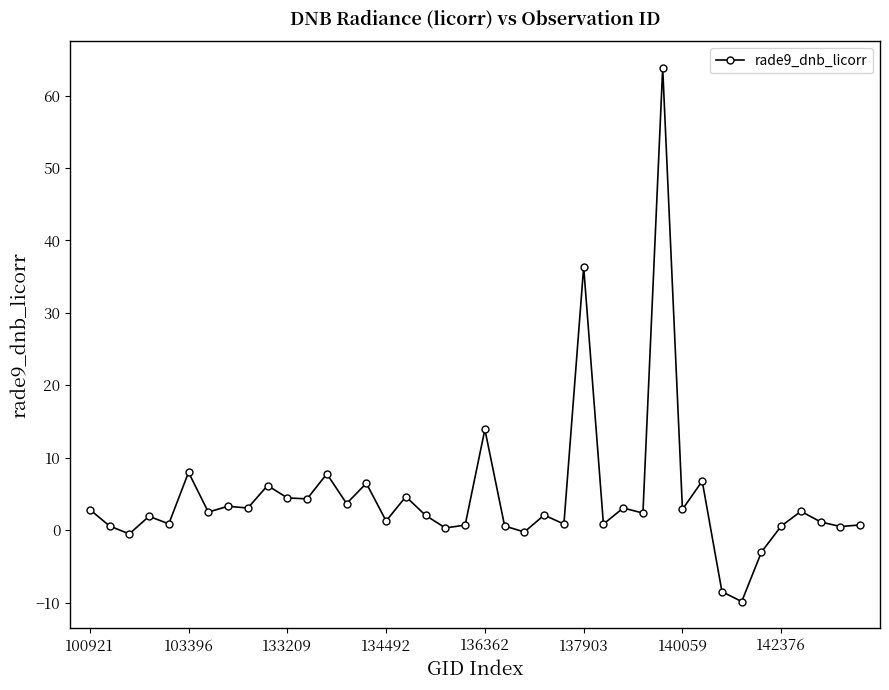

What is the smallest value displayed?

-9.9